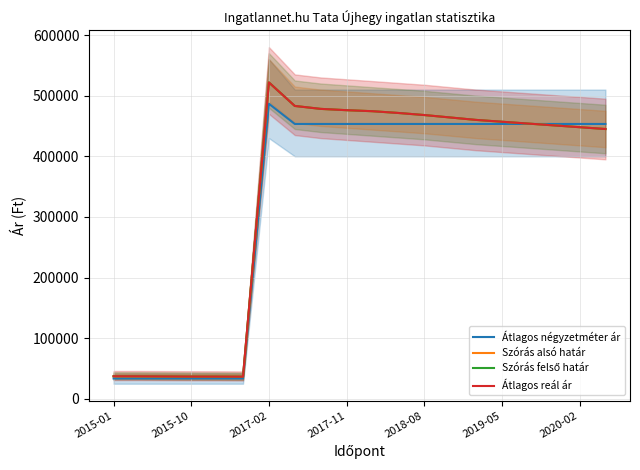

At which category does Szórás felső határ reach its first local valley?

2019-05